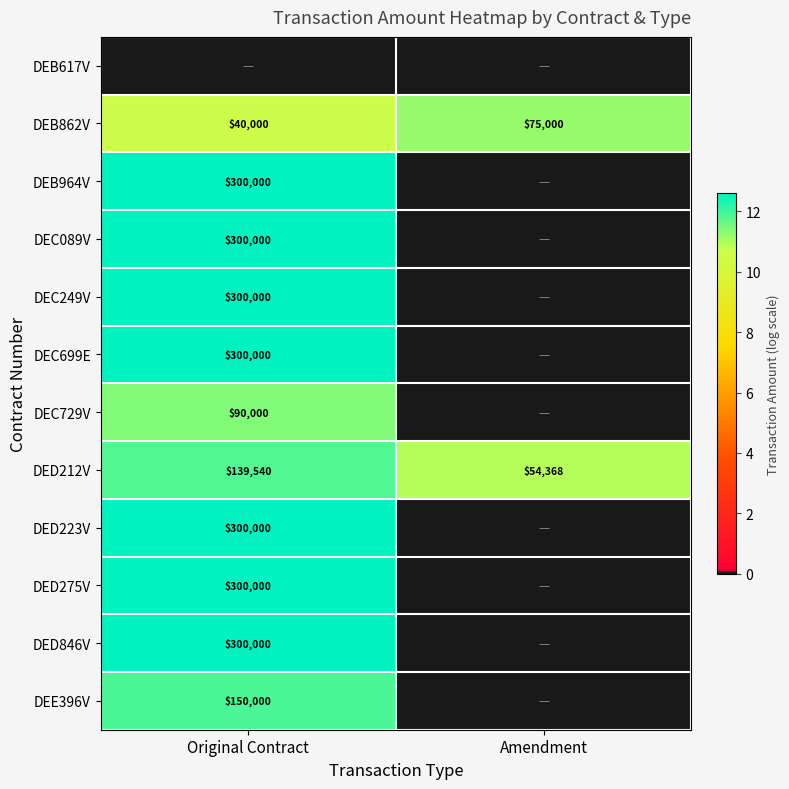

True or false: DEB862V has a value of 22548 at Original Contract.

False